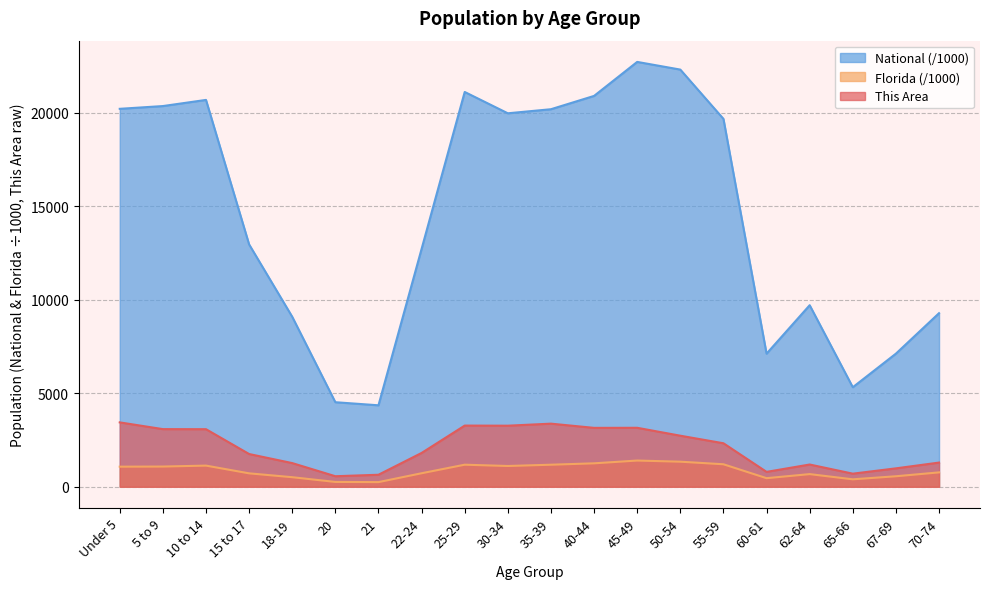

What is the difference between the highest and lowest values at 65-66?

4922.0